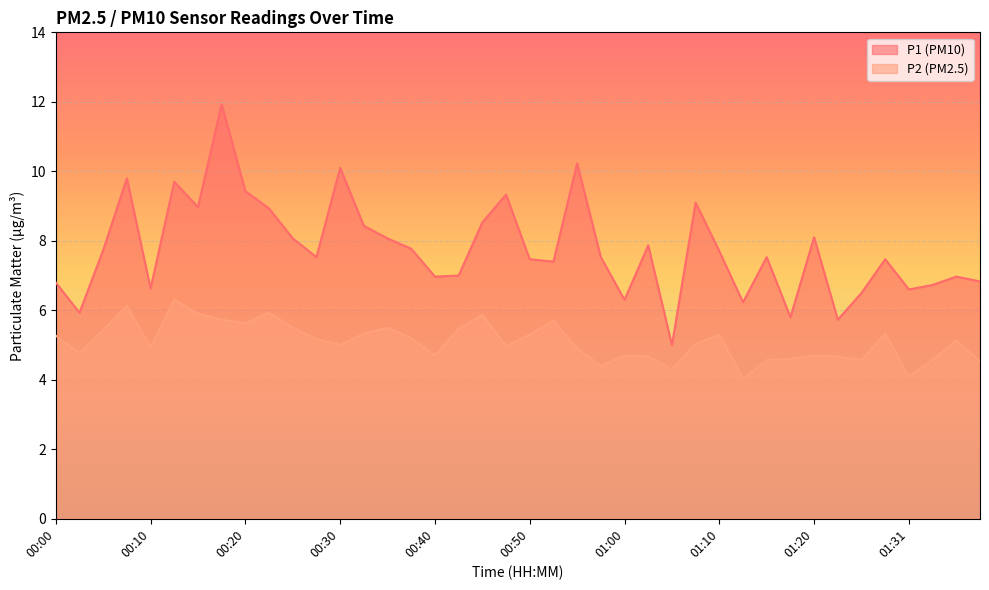

What position from the left is 00:18?

8